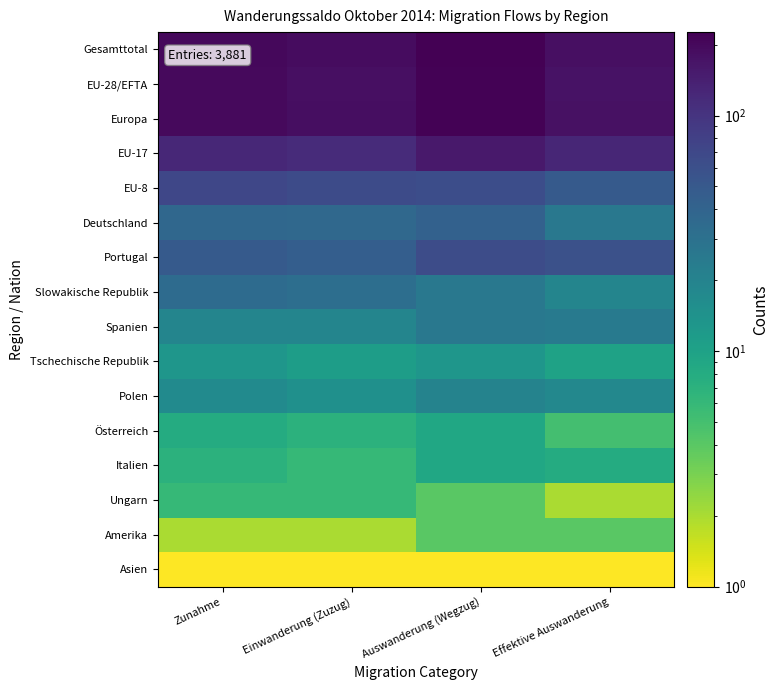

Reading left to right, list all the values displayed in this chart.

Gesamttotal: Zunahme=201	Einwanderung (Zuzug)=187	Auswanderung (Wegzug)=226	Effektive Auswanderung=181
EU-28/EFTA: Zunahme=196	Einwanderung (Zuzug)=182	Auswanderung (Wegzug)=219	Effektive Auswanderung=175
Europa: Zunahme=198	Einwanderung (Zuzug)=184	Auswanderung (Wegzug)=221	Effektive Auswanderung=176
EU-17: Zunahme=123	Einwanderung (Zuzug)=115	Auswanderung (Wegzug)=156	Effektive Auswanderung=126
EU-8: Zunahme=71	Einwanderung (Zuzug)=65	Auswanderung (Wegzug)=63	Effektive Auswanderung=49
Deutschland: Zunahme=37	Einwanderung (Zuzug)=36	Auswanderung (Wegzug)=42	Effektive Auswanderung=26
Portugal: Zunahme=49	Einwanderung (Zuzug)=45	Auswanderung (Wegzug)=64	Effektive Auswanderung=59
Slowakische Republik: Zunahme=34	Einwanderung (Zuzug)=32	Auswanderung (Wegzug)=26	Effektive Auswanderung=19
Spanien: Zunahme=19	Einwanderung (Zuzug)=19	Auswanderung (Wegzug)=26	Effektive Auswanderung=24
Tschechische Republik: Zunahme=13	Einwanderung (Zuzug)=11	Auswanderung (Wegzug)=13	Effektive Auswanderung=10
Polen: Zunahme=17	Einwanderung (Zuzug)=15	Auswanderung (Wegzug)=20	Effektive Auswanderung=18
Österreich: Zunahme=8	Einwanderung (Zuzug)=7	Auswanderung (Wegzug)=9	Effektive Auswanderung=5
Italien: Zunahme=7	Einwanderung (Zuzug)=6	Auswanderung (Wegzug)=9	Effektive Auswanderung=8
Ungarn: Zunahme=6	Einwanderung (Zuzug)=6	Auswanderung (Wegzug)=4	Effektive Auswanderung=2
Amerika: Zunahme=2	Einwanderung (Zuzug)=2	Auswanderung (Wegzug)=4	Effektive Auswanderung=4
Asien: Zunahme=1	Einwanderung (Zuzug)=1	Auswanderung (Wegzug)=1	Effektive Auswanderung=1